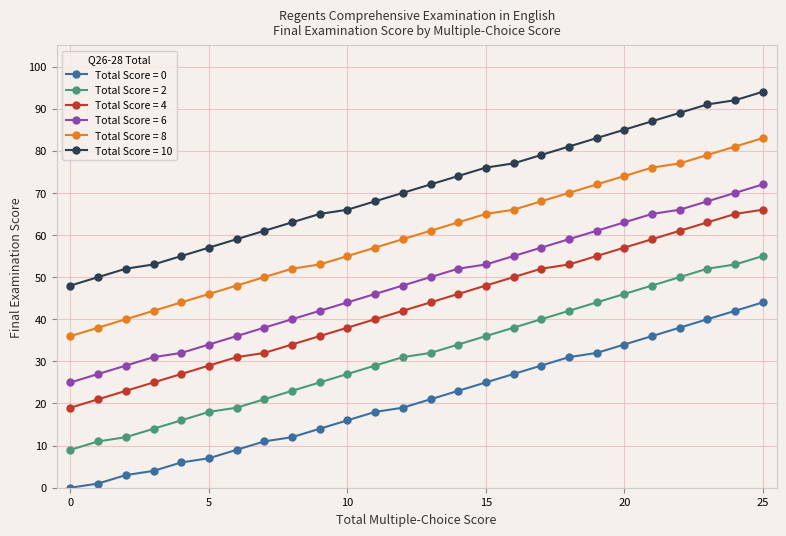

True or false: Total Score = 4 and Total Score = 0 intersect in this chart.

False